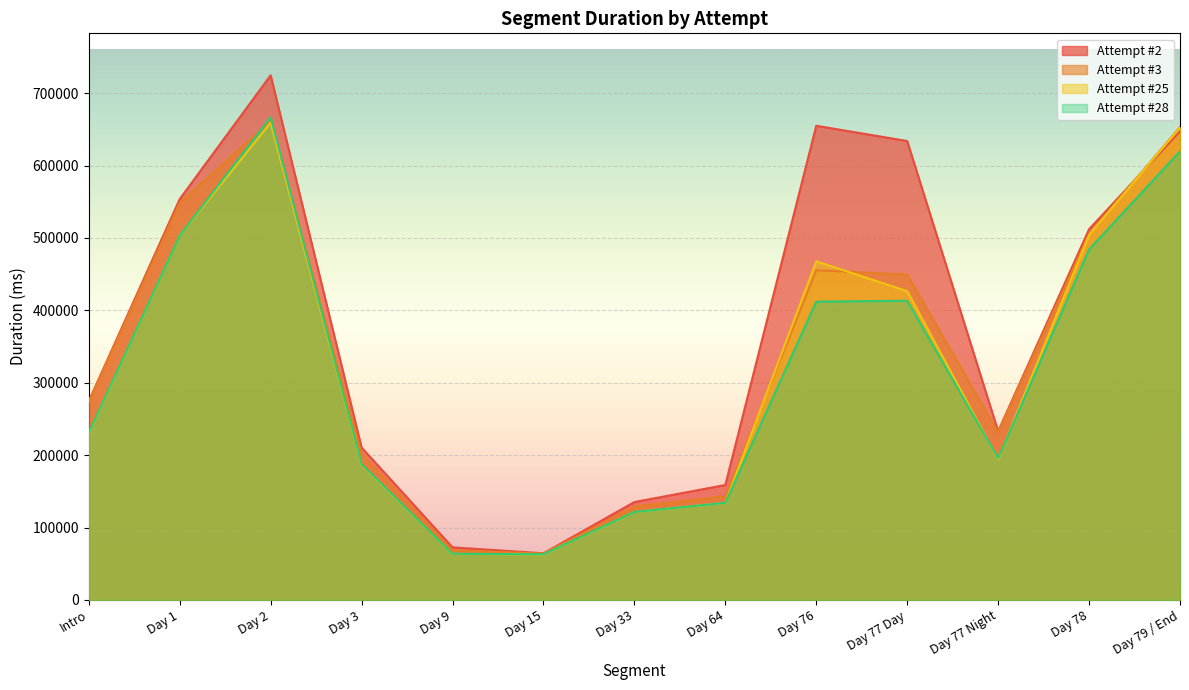

What is the label of the 8th point from the left?

Day 64